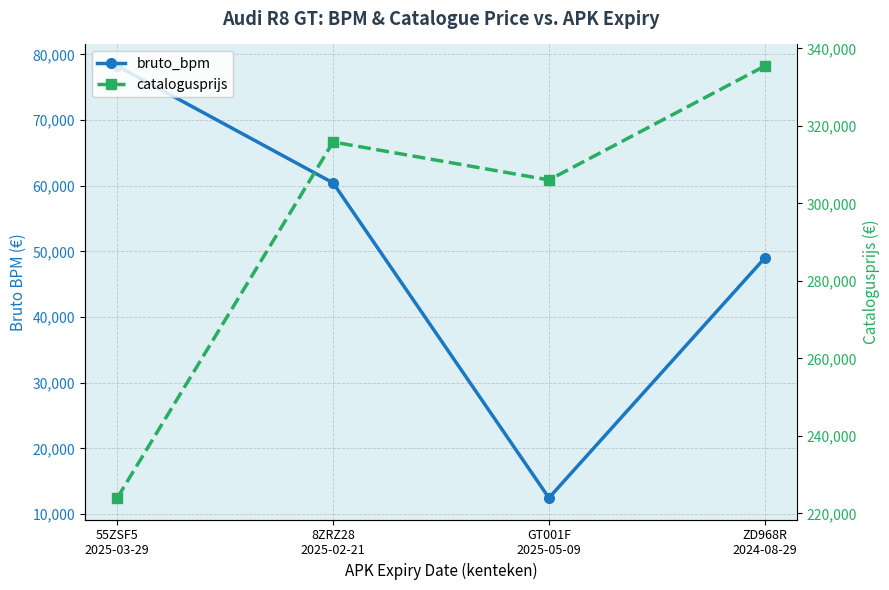

What is the approximate value of bruto_bpm at 55ZSF5
2025-03-29?

78238